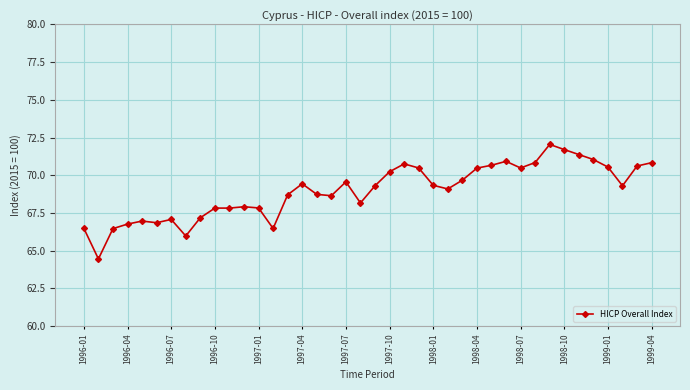

Count the number of categories in the chart.

40